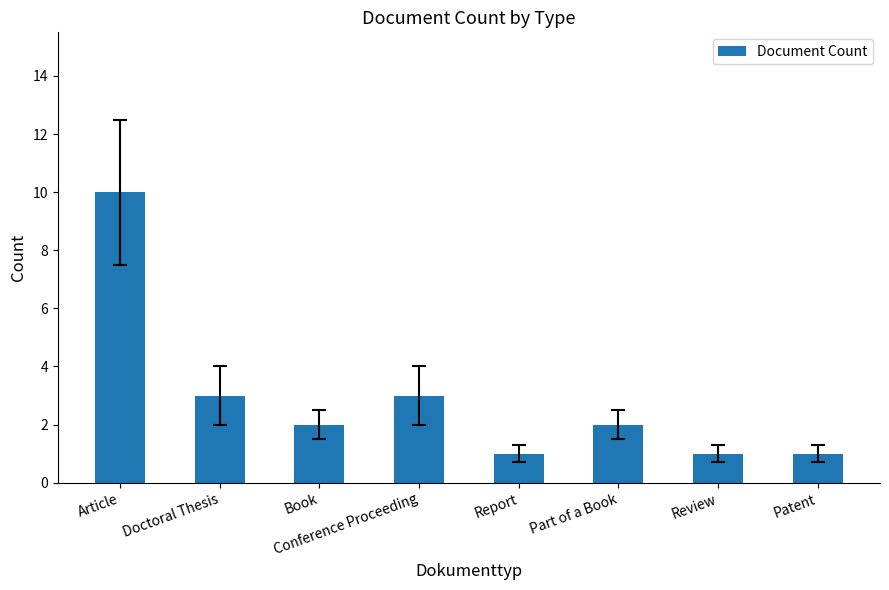

Reading left to right, transcribe all the data shown in this chart.

10	3	2	3	1	2	1	1